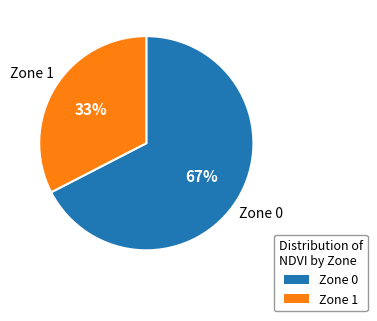

To the nearest percent, what portion does Zone 0 represent?

67%